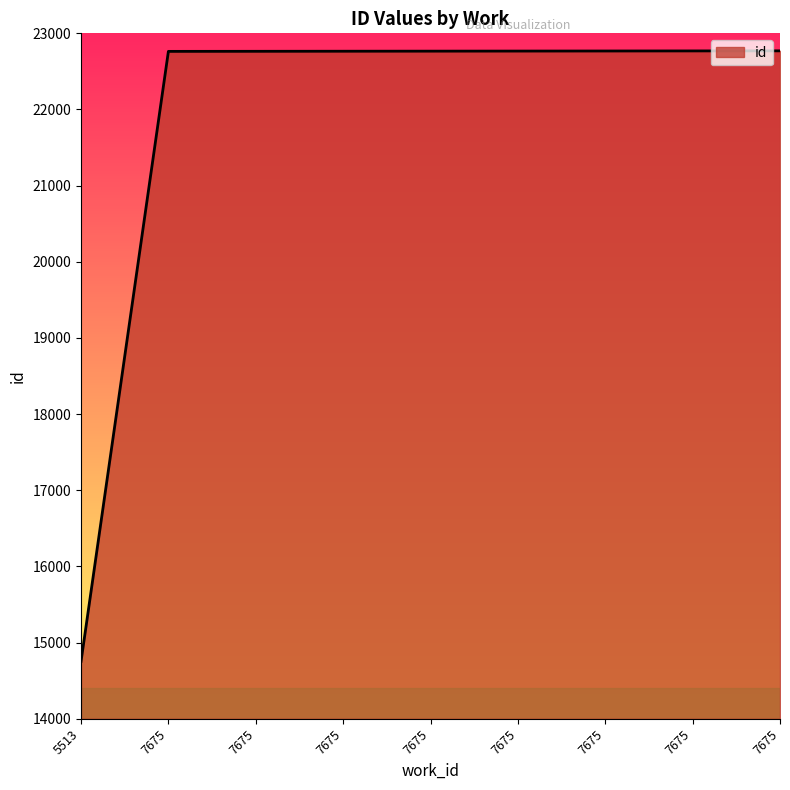

What is the value of the 3rd point from the left?

22763